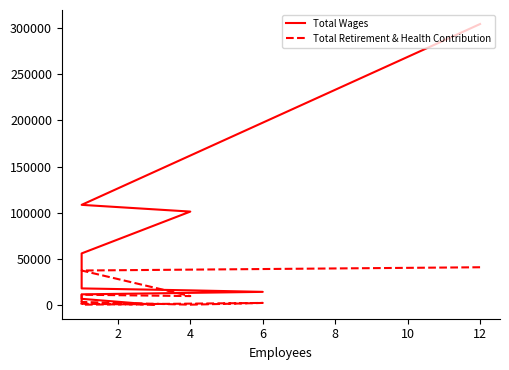

Reading left to right, extract all data points from this chart.

Total Wages: 304697	108389	101079	55671	42900	17674	15559	13925	11225	6363	0
Total Retirement & Health Contribution: 40638	37096	9330	10815	0	2947	0	1910	0	1036	0